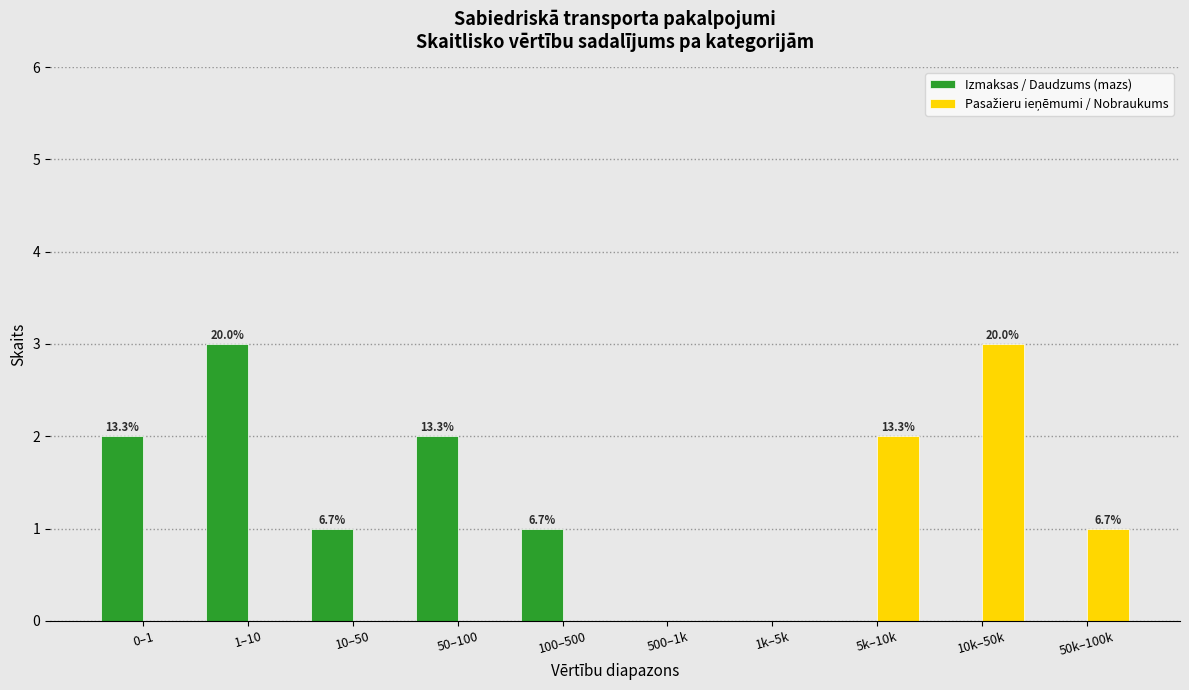

The Izmaksas / Daudzums (mazs) series shows 2 at 0–1. True or false?

True